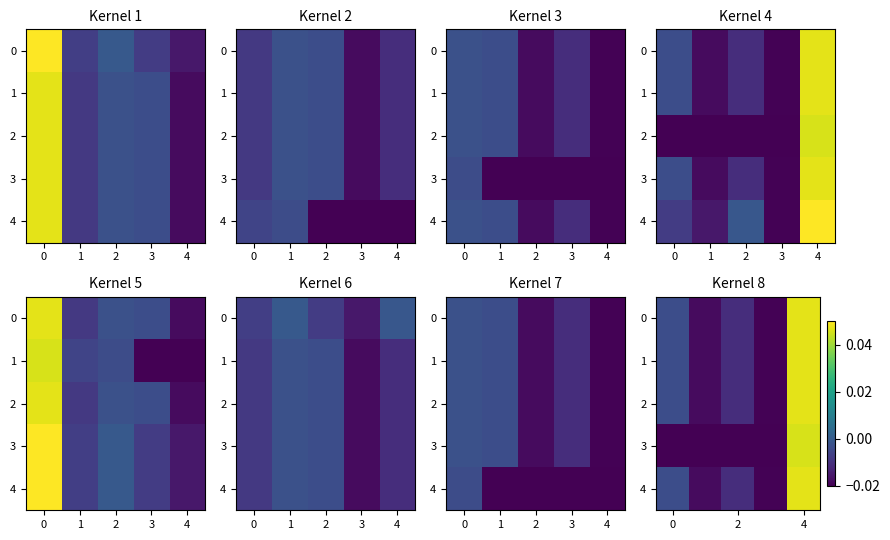

How many positive values does the 0 series have?

1